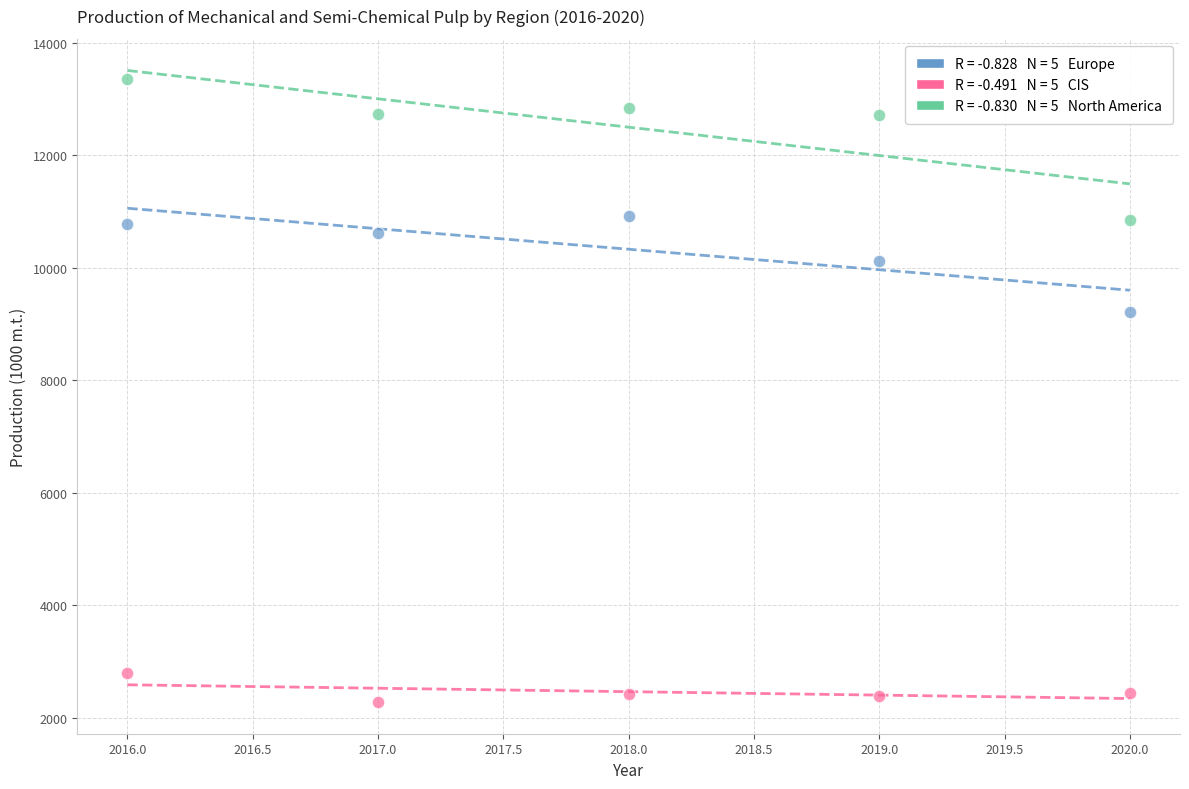

Across all series, what Y value is closest to 7821?

9212.7